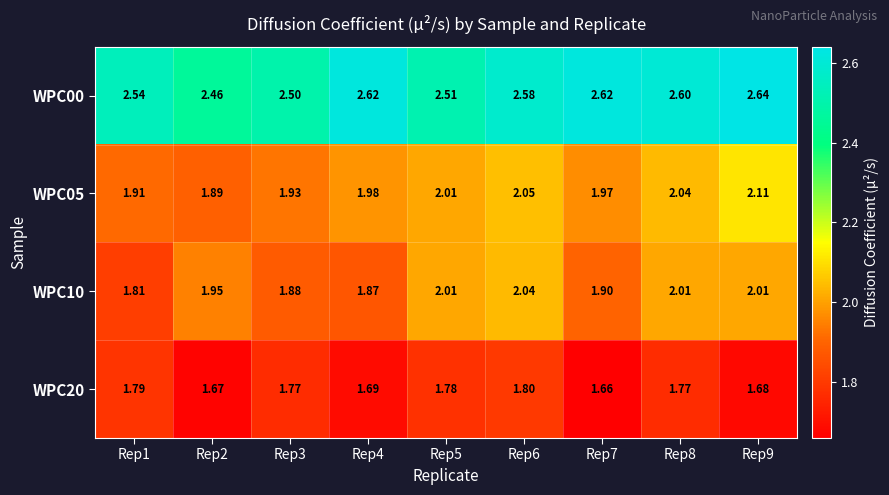

Is the value of WPC20 at Rep1 greater than the value of WPC00 at Rep1?

No